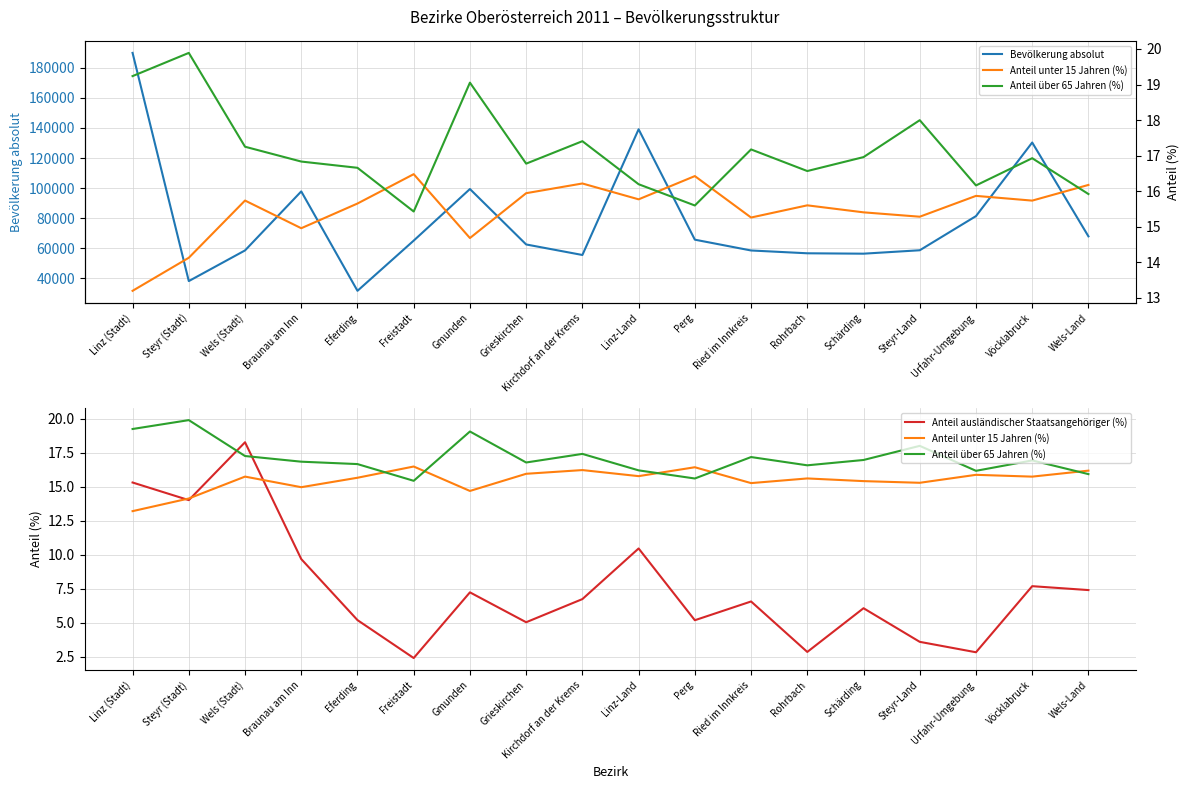

How many series are shown in this chart?

4